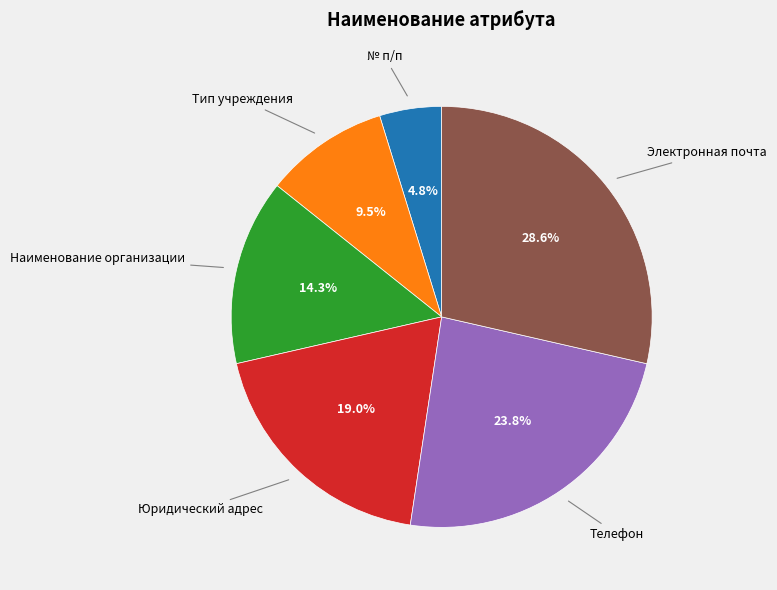

How many segments does this pie chart have?

6